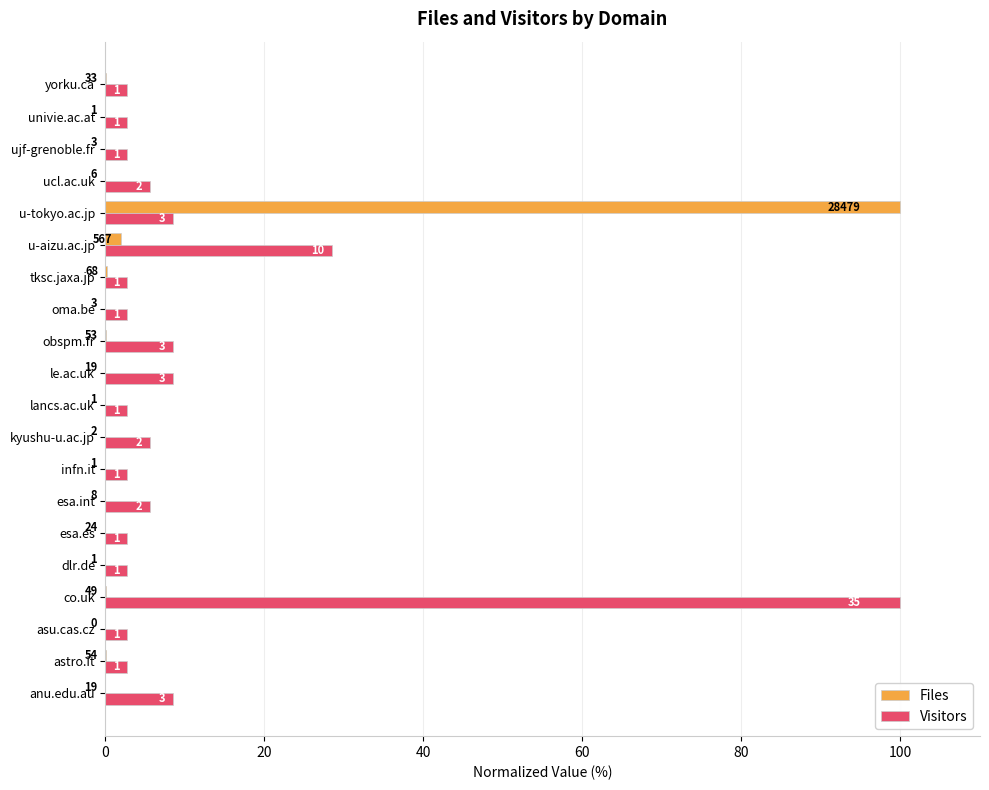

Which series has the widest spread of values?

Files